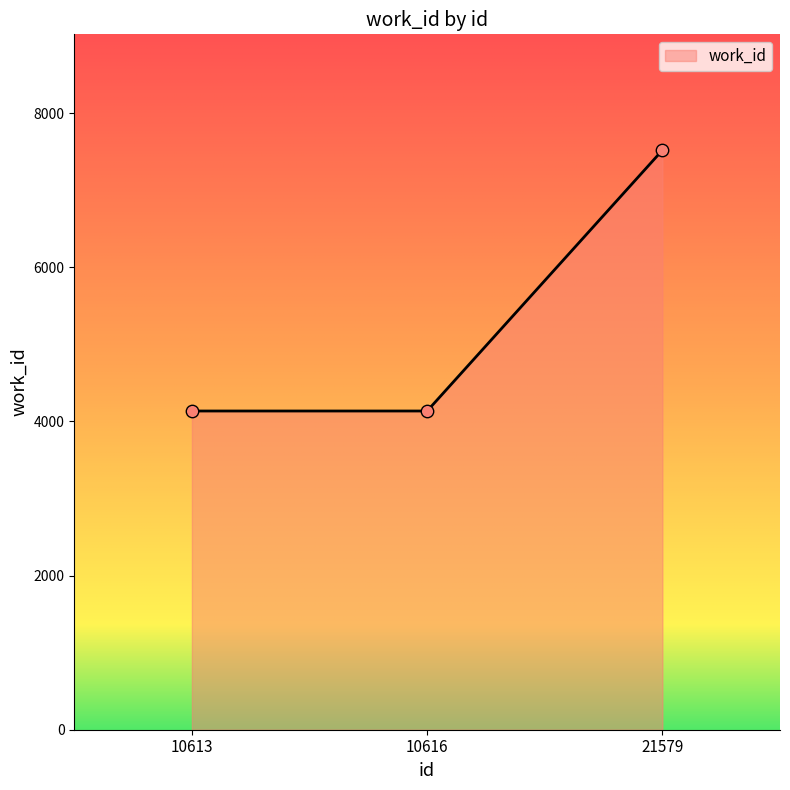

Which has a higher value, 10613 or 21579?

21579